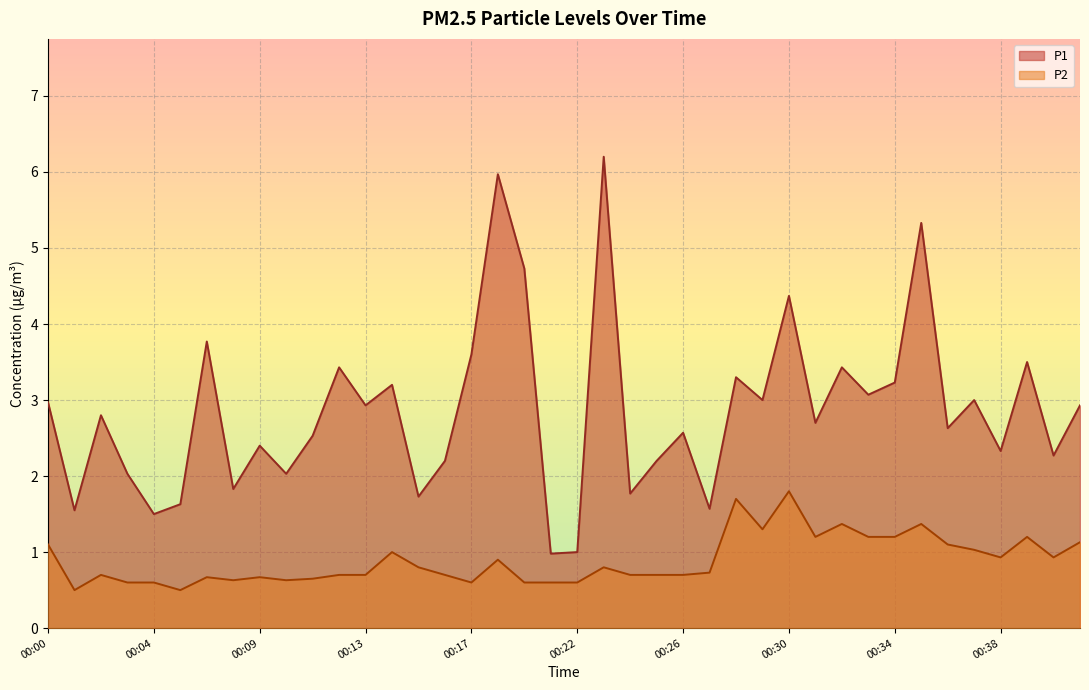

Where is P2 nearest to the value 1?

00:14